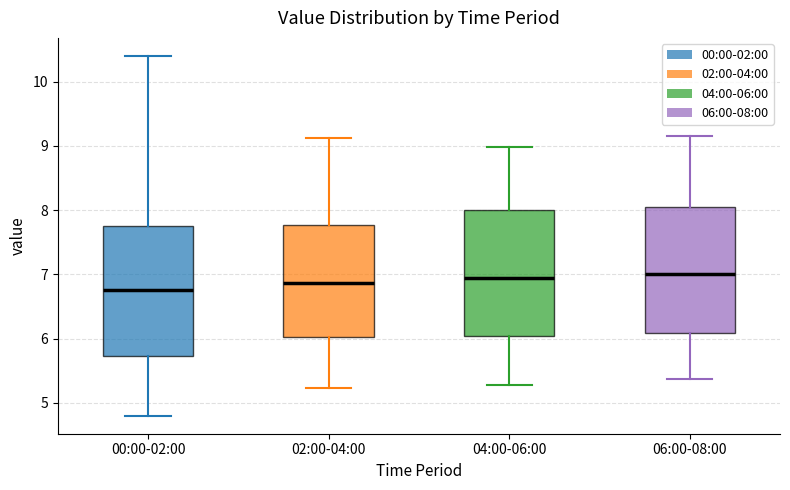

Reading left to right, transcribe this box plot: for each box, give where its median line is, the range the box spans, and where its two whiskers end, as read against the y-axis. The values are not printed on the chart, so give them approximately, as read against the axis.

00:00-02:00: median 6.8, box 5.7 to 7.8, whiskers 4.8 to 10.4
02:00-04:00: median 6.9, box 6.0 to 7.8, whiskers 5.2 to 9.1
04:00-06:00: median 6.9, box 6.0 to 8.0, whiskers 5.3 to 9.0
06:00-08:00: median 7.0, box 6.1 to 8.1, whiskers 5.4 to 9.2